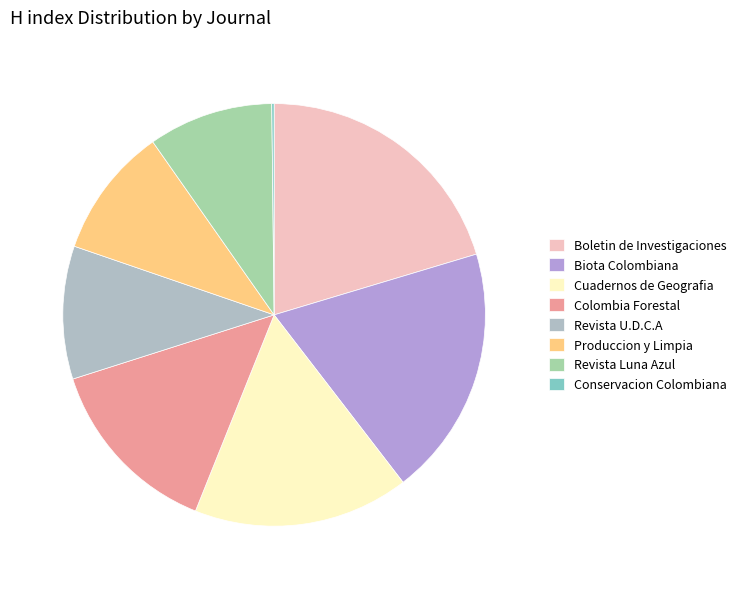

The Boletin de Investigaciones slice represents 30% of the pie. True or false?

False